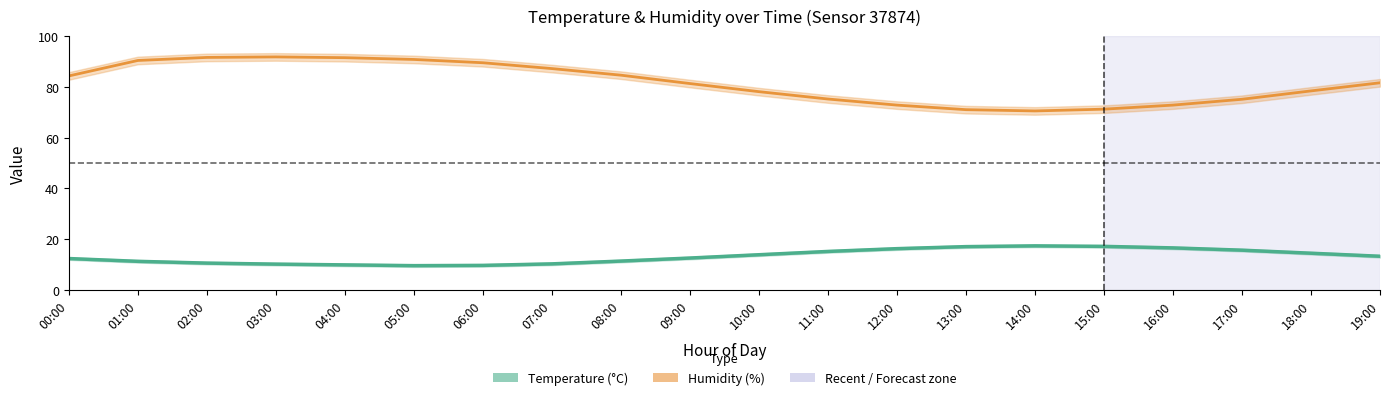

What is the greatest value displayed?

91.8